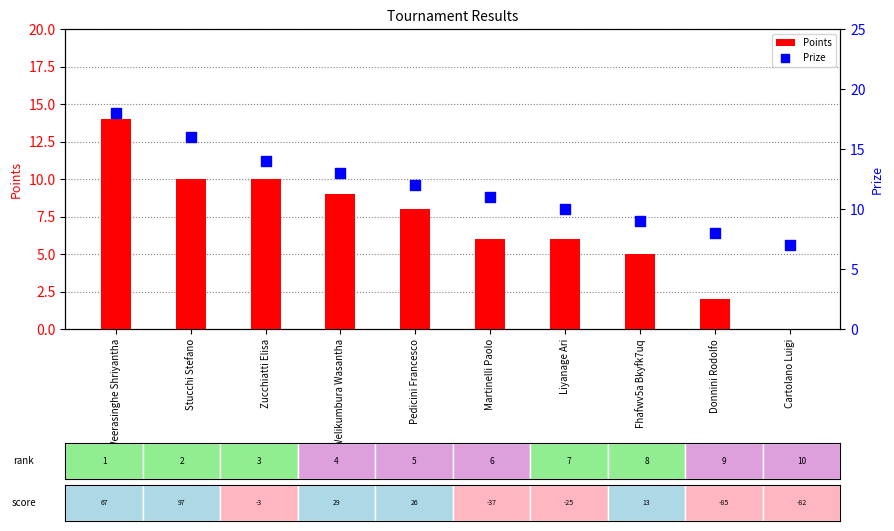

Is the value of Prize at Fhafwv5a Bkyfk7uq greater than the value of Points at Martinelli Paolo?

Yes